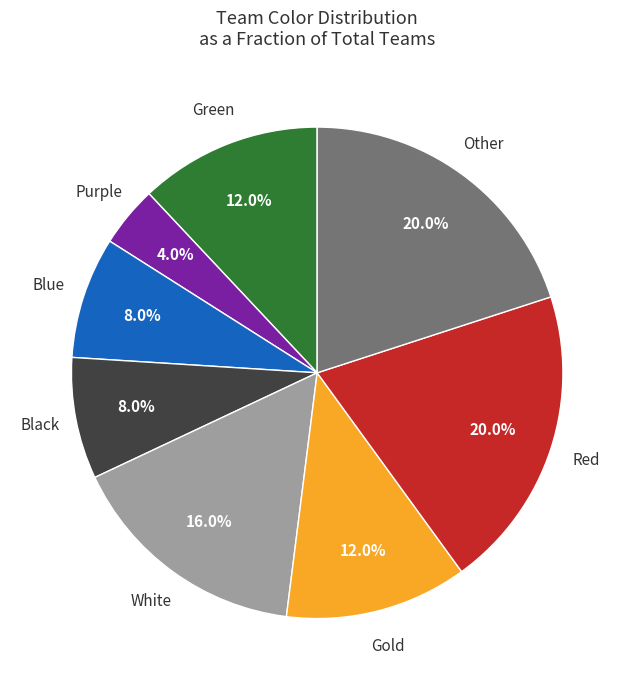

Is there any slice that represents more than half of the pie?

No